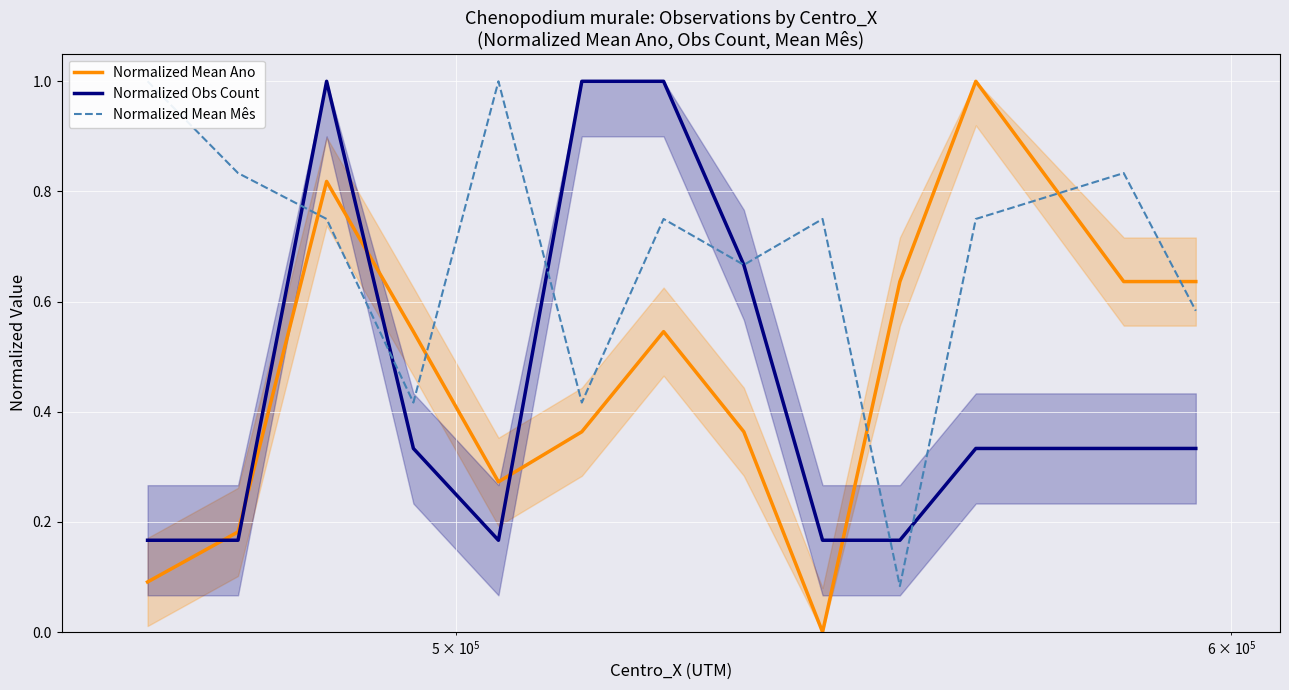

True or false: Normalized Mean Ano and Normalized Obs Count intersect in this chart.

True